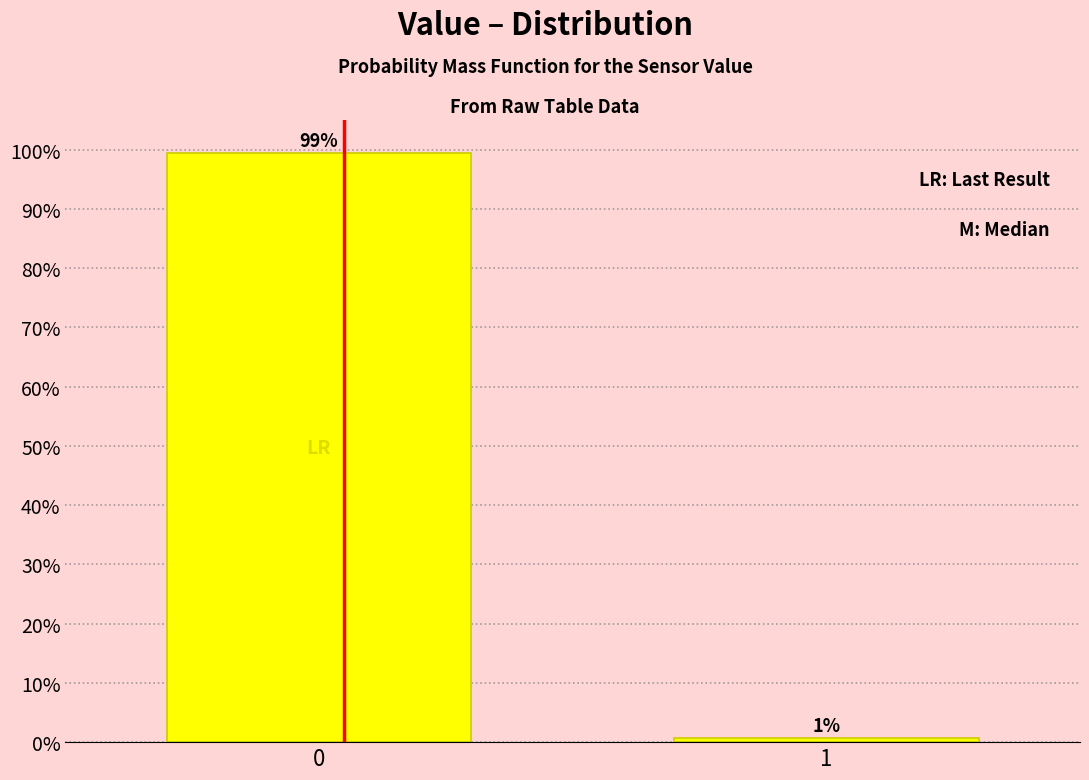

List the labels in order of value, smallest first.

1, 0